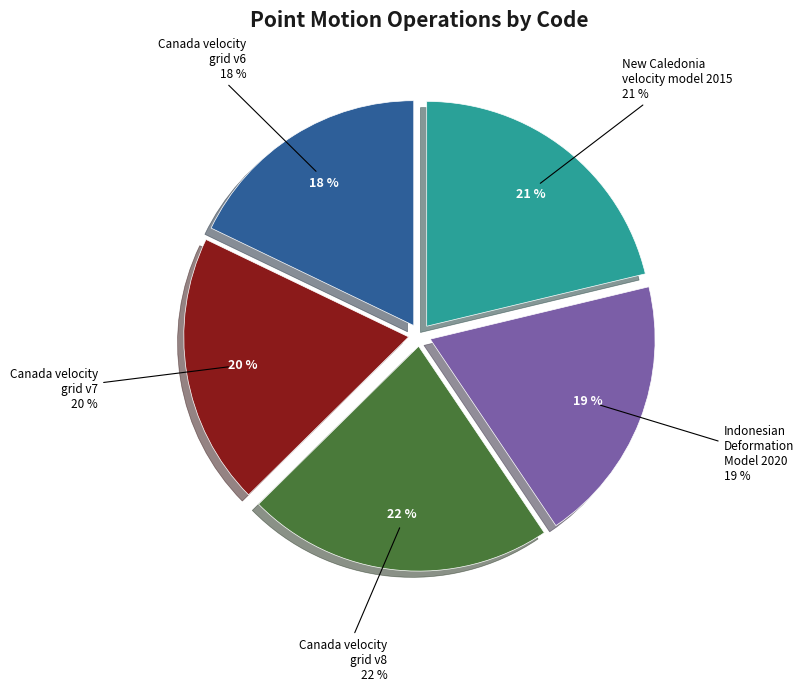

True or false: Canada velocity grid v7 accounts for 8% of the total.

False